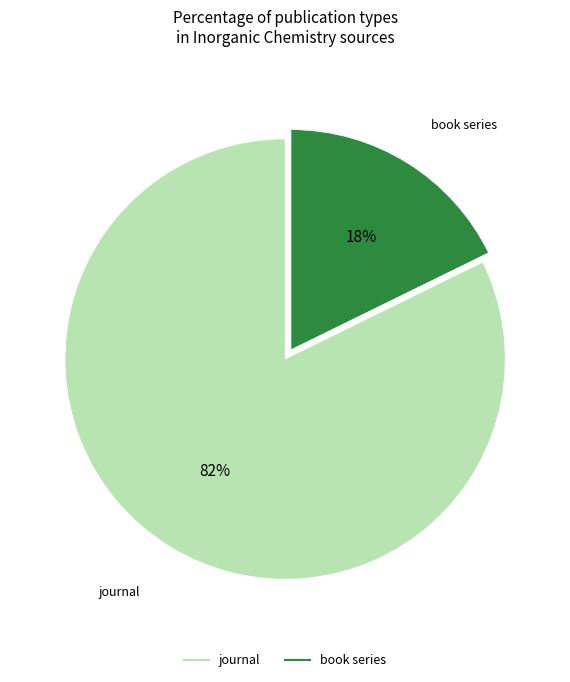

Which category accounts for the majority?

journal